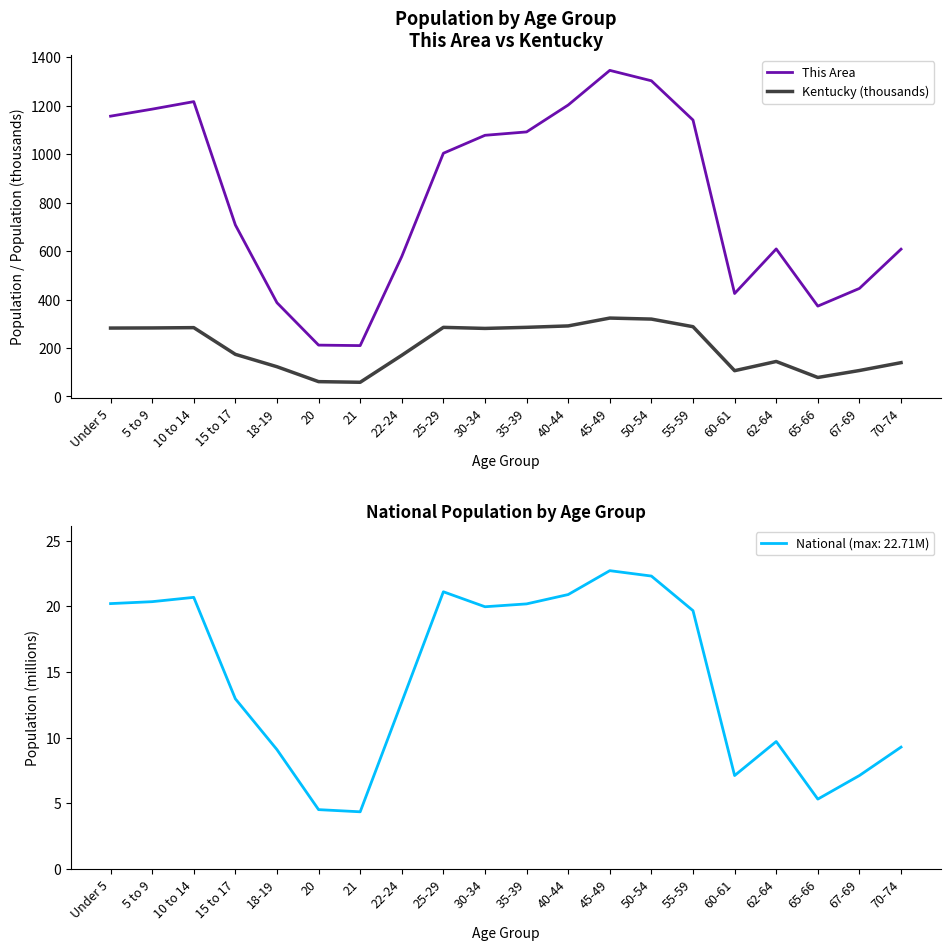

What is the value of the National (millions) point at the 3rd from the left?

20.7